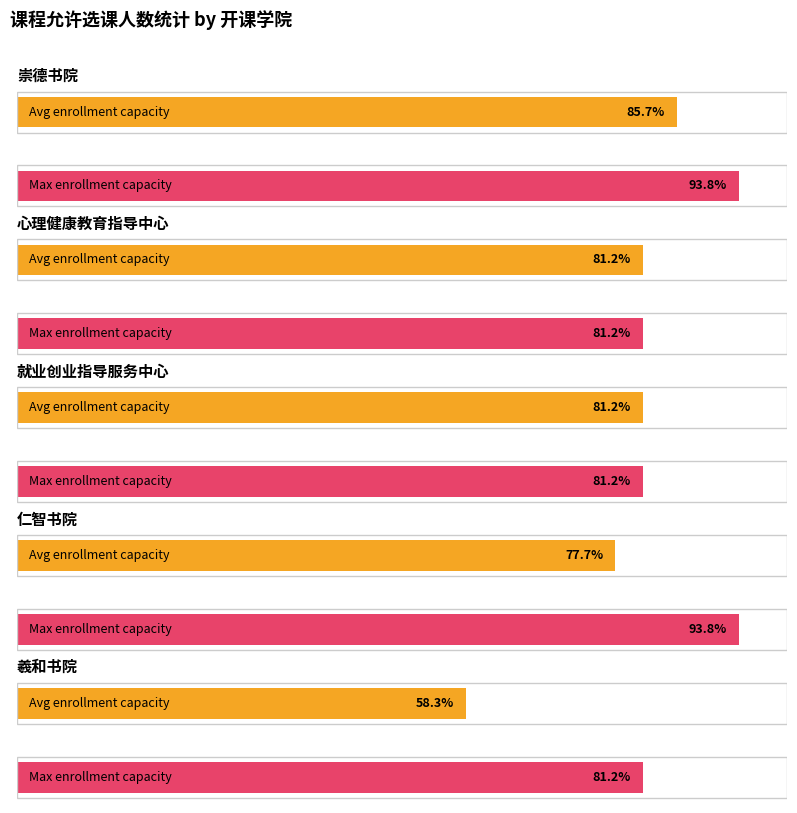

What is the value of the 允许选课人数=60 bar at the 3rd from the left?

60